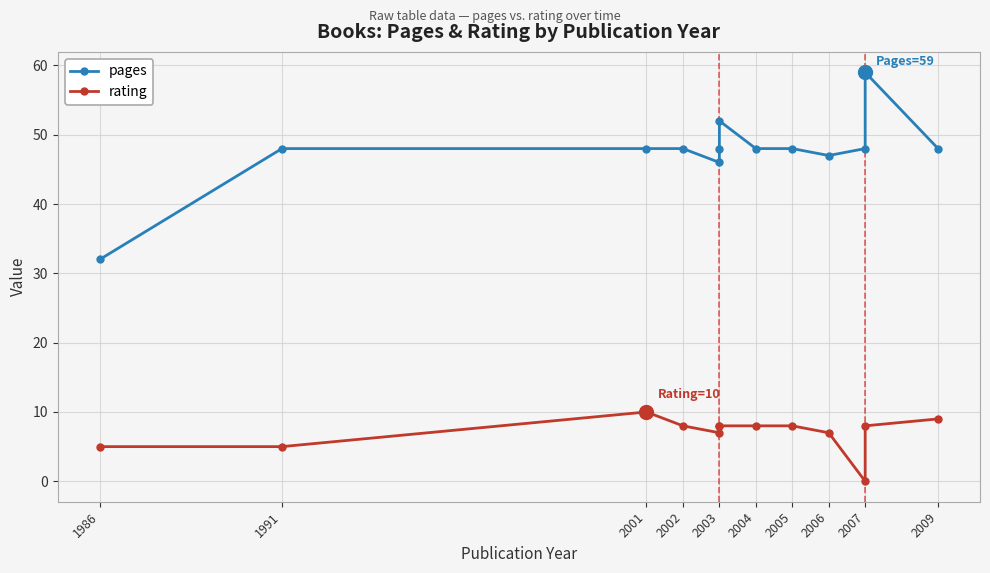

Which has a higher value, 2009 or 2007?

2009